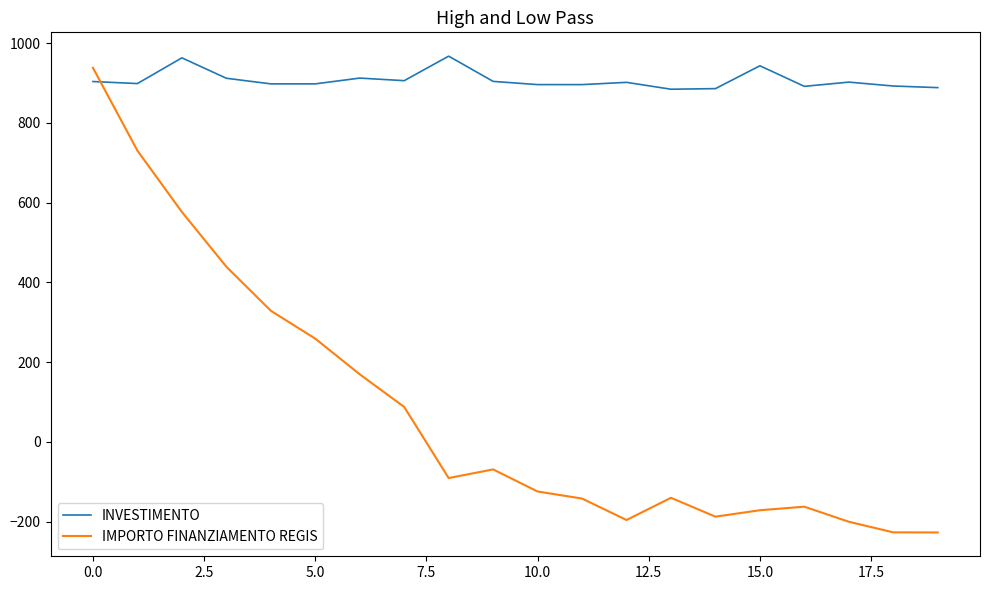

In IMPORTO FINANZIAMENTO REGIS, how many points are lower than both neighbors (excluding endpoints)?

3